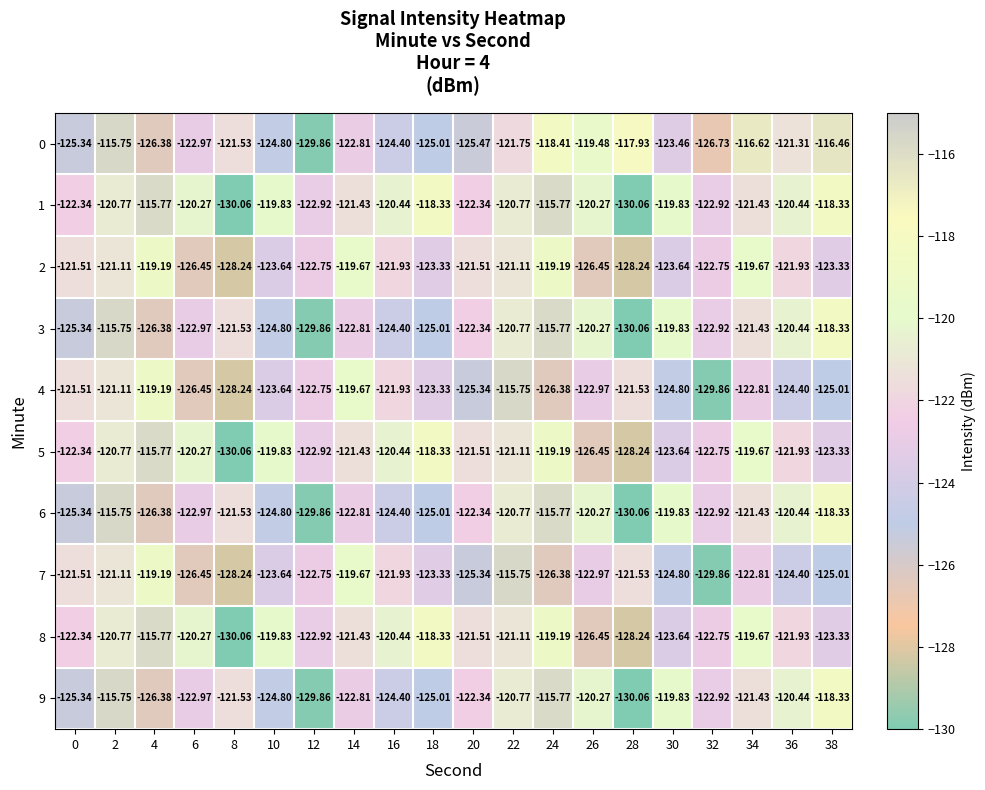

Is the value of 4 at 4 greater than the value of 7 at 26?

Yes